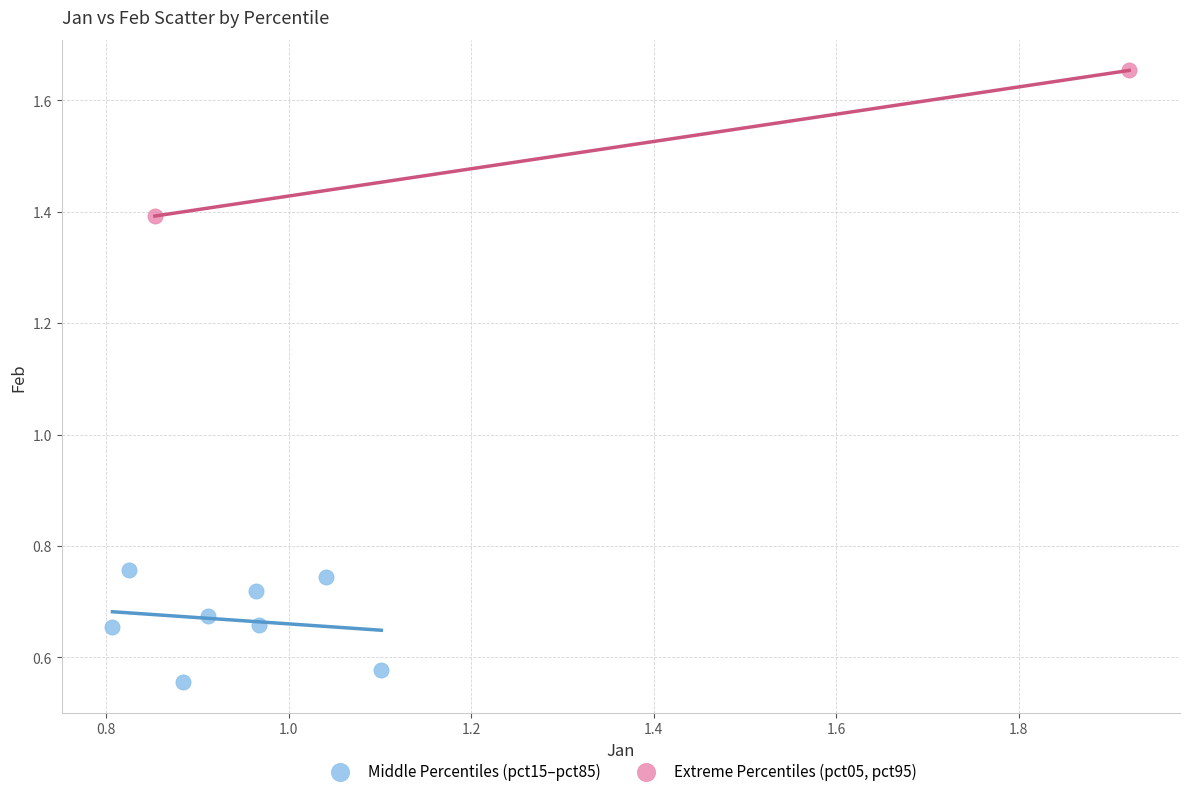

What are all the series names shown in the legend?

Middle Percentiles (pct15–pct85), Extreme Percentiles (pct05, pct95)